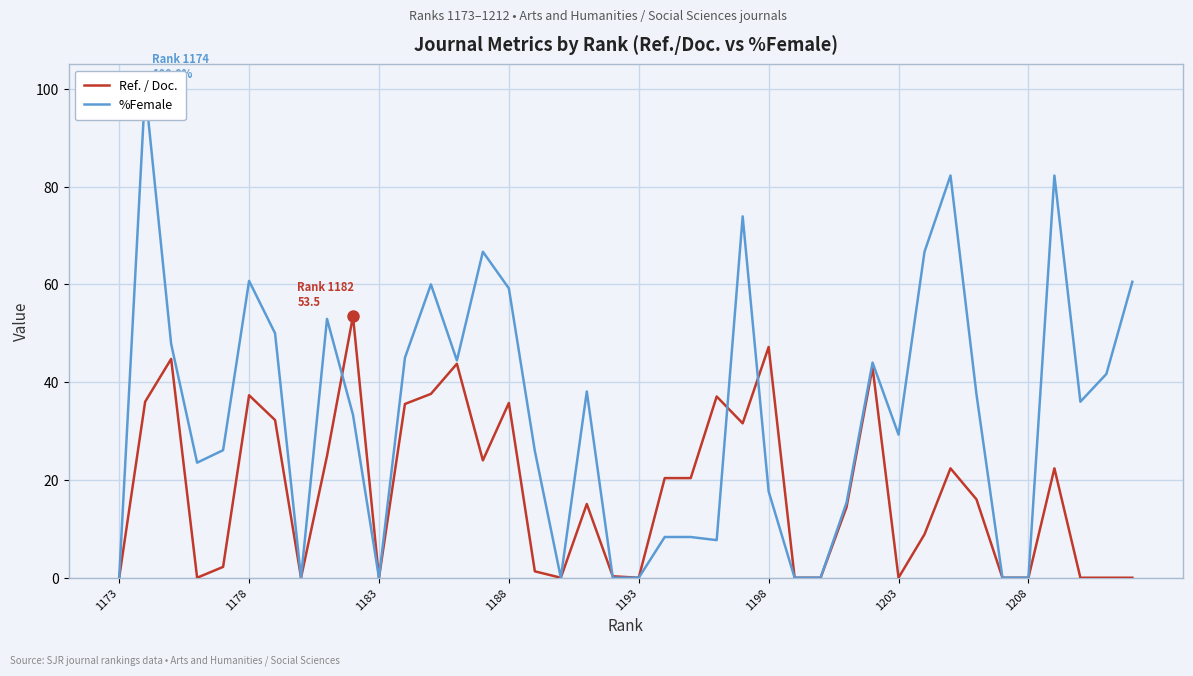

What is the highest value of the Ref. / Doc. series?

53.5